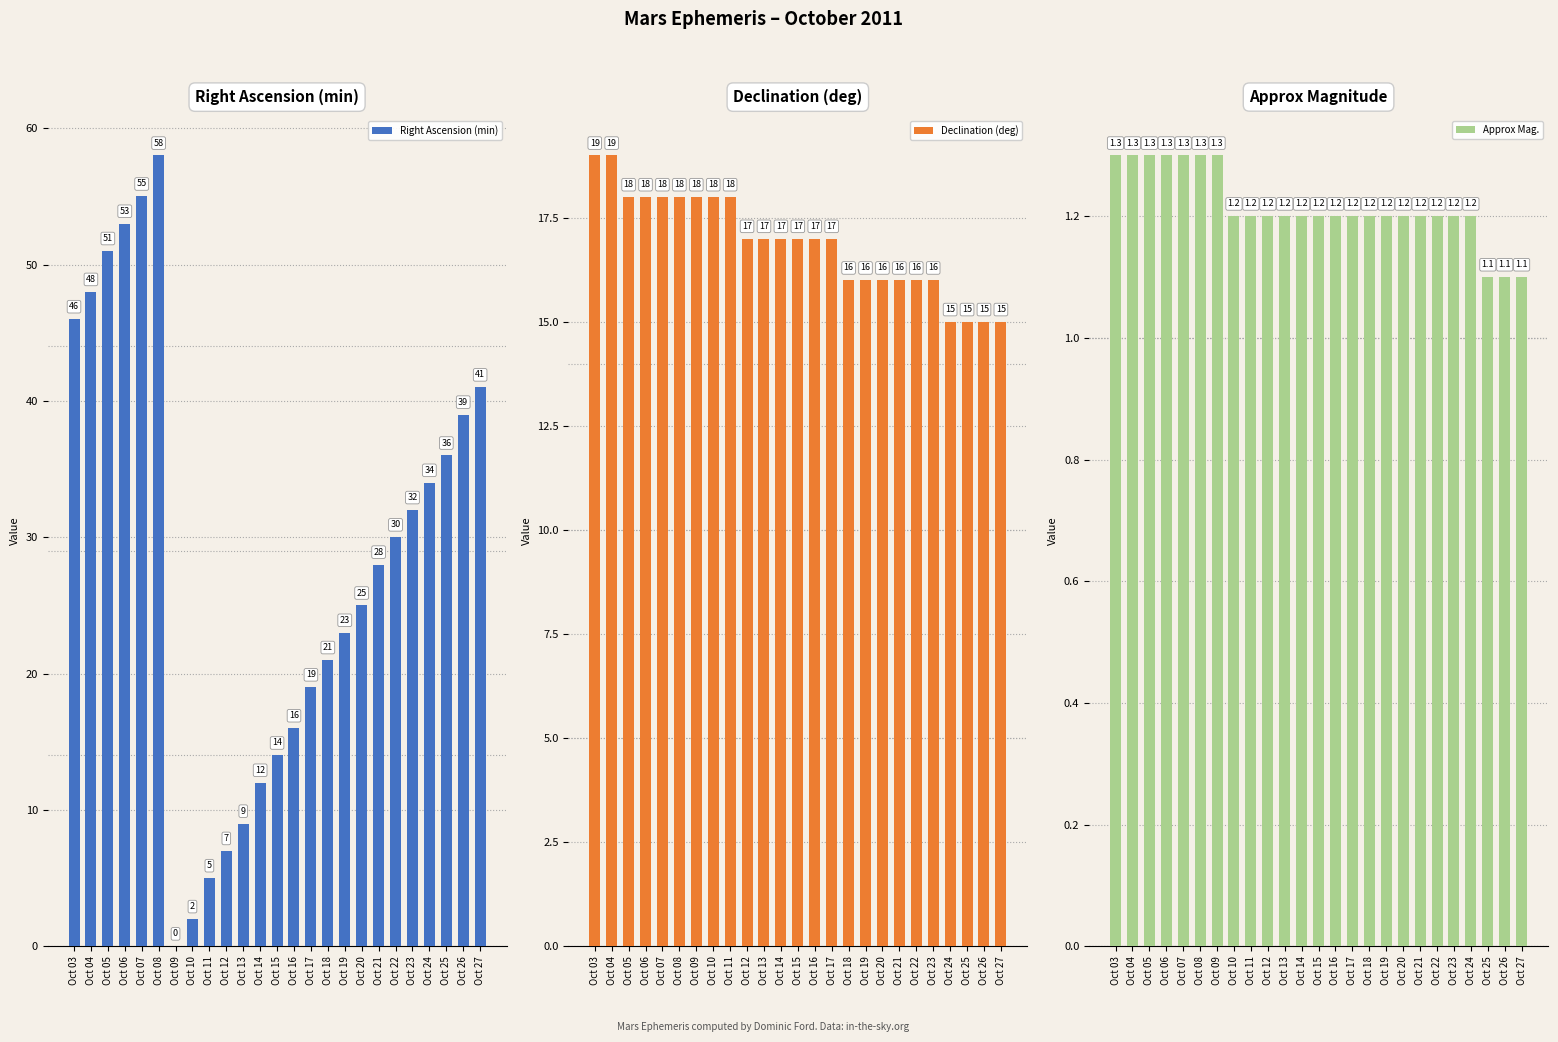

Reading right to left, transcribe all the data shown in this chart.

Right Ascension (min): 41.0	39.0	36.0	34.0	32.0	30.0	28.0	25.0	23.0	21.0	19.0	16.0	14.0	12.0	9.0	7.0	5.0	2.0	0.0	58.0	55.0	53.0	51.0	48.0	46.0
Declination (deg): 15.0	15.0	15.0	15.0	16.0	16.0	16.0	16.0	16.0	16.0	17.0	17.0	17.0	17.0	17.0	17.0	18.0	18.0	18.0	18.0	18.0	18.0	18.0	19.0	19.0
Approx Mag.: 1.1	1.1	1.1	1.2	1.2	1.2	1.2	1.2	1.2	1.2	1.2	1.2	1.2	1.2	1.2	1.2	1.2	1.2	1.3	1.3	1.3	1.3	1.3	1.3	1.3